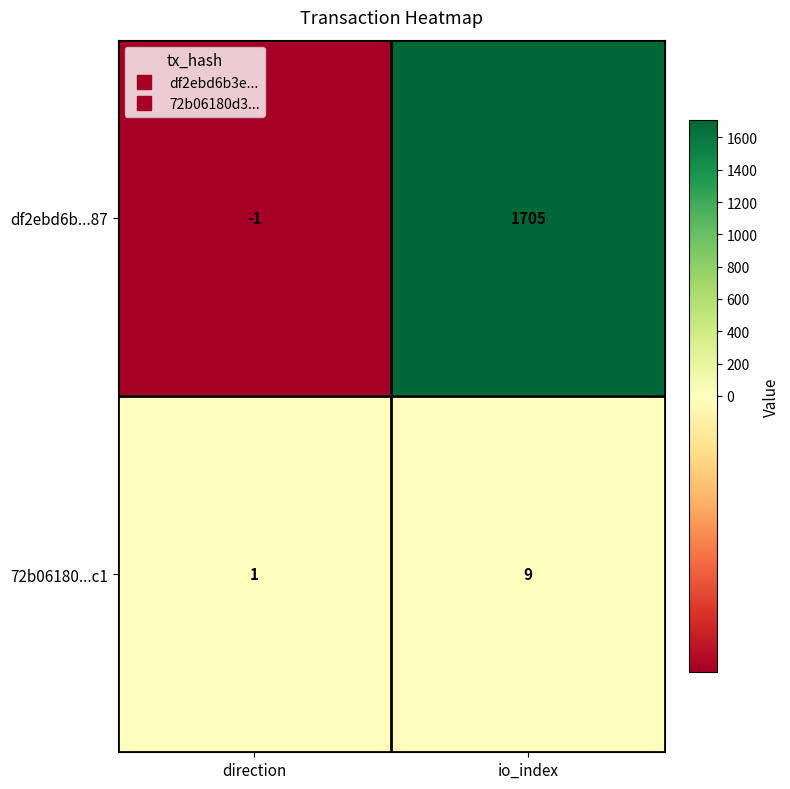

What is the average value of the df2ebd6b...87 series?

852